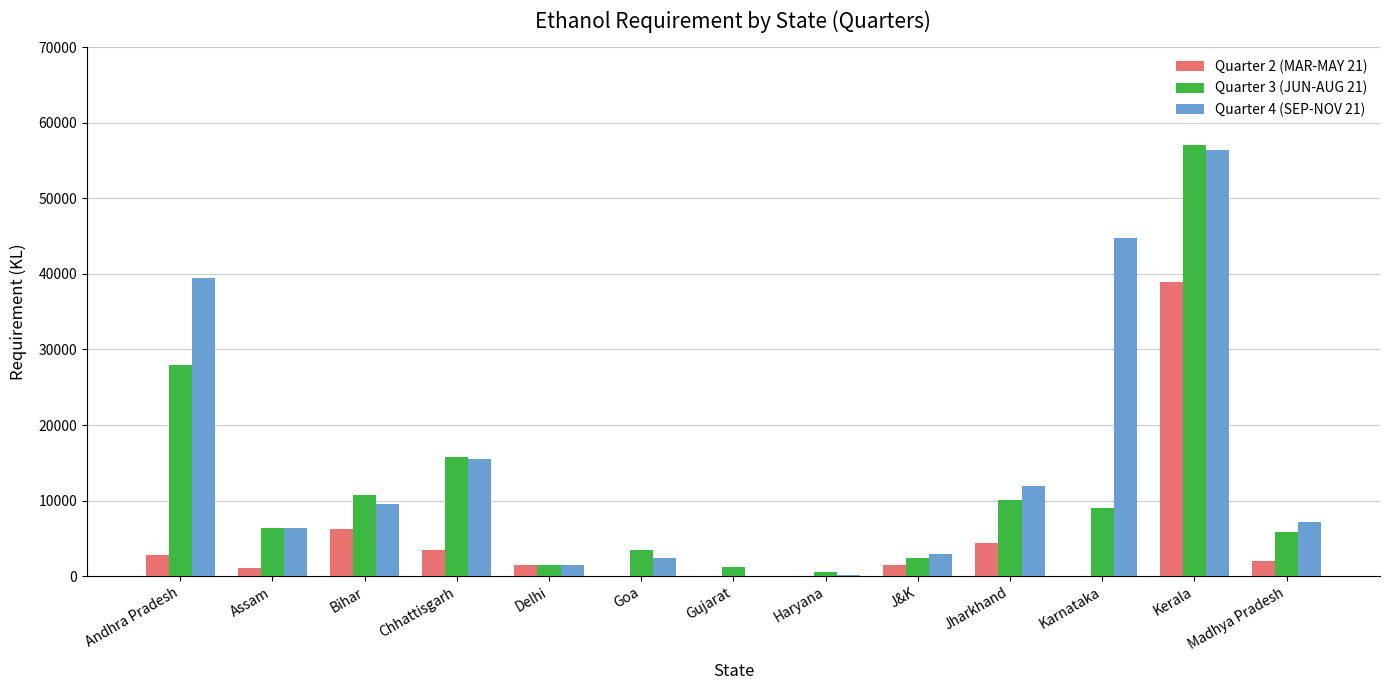

At which category is the sum across all series the highest?

Kerala